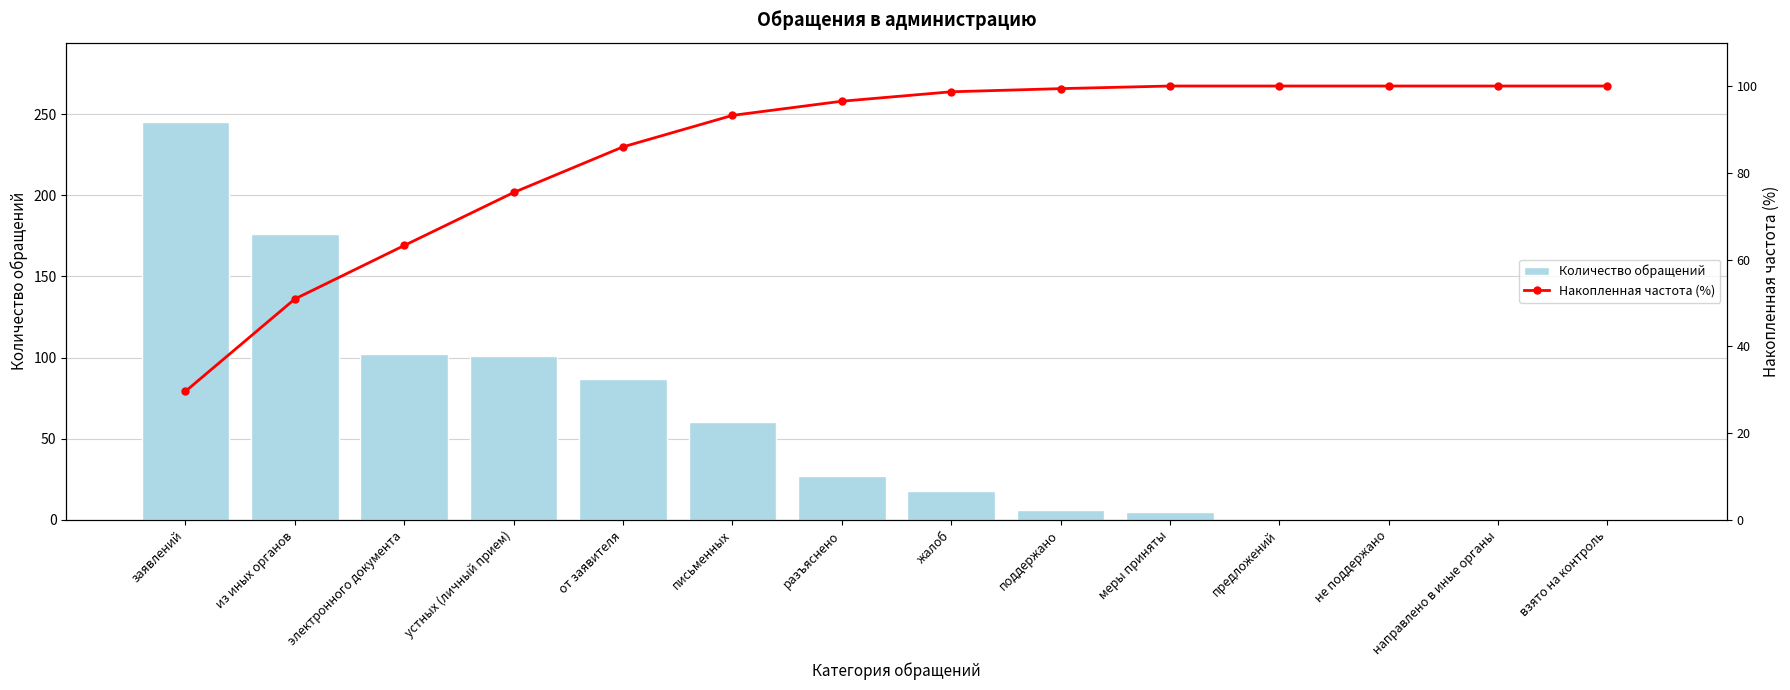

At which label does Количество обращений first exceed 27?

заявлений